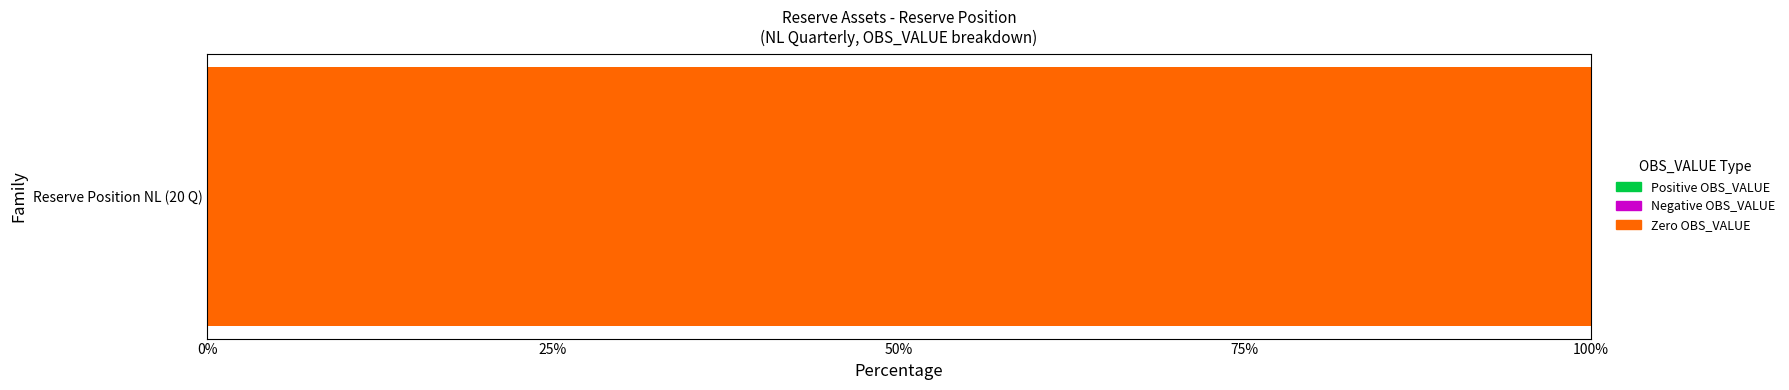

Are the bars horizontal?

Yes